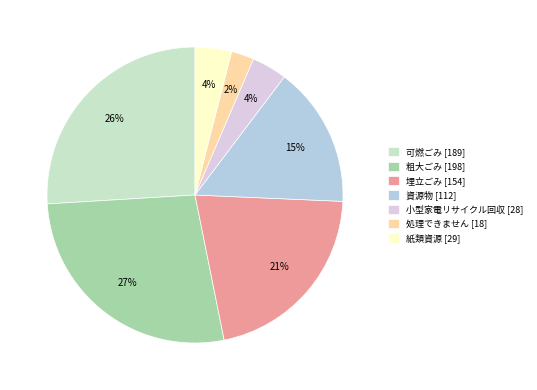

Count the number of slices in the pie.

7